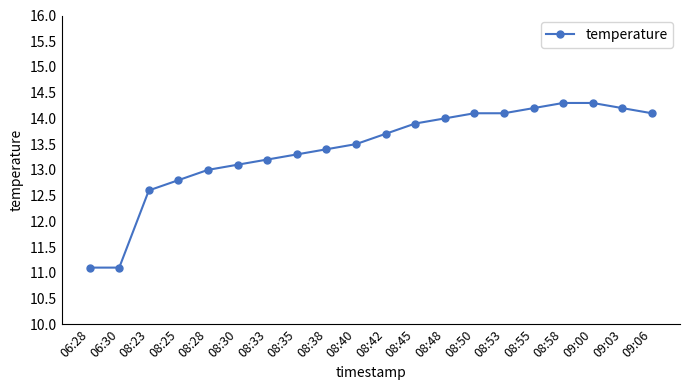

The value at 08:58 is 14.3. True or false?

True